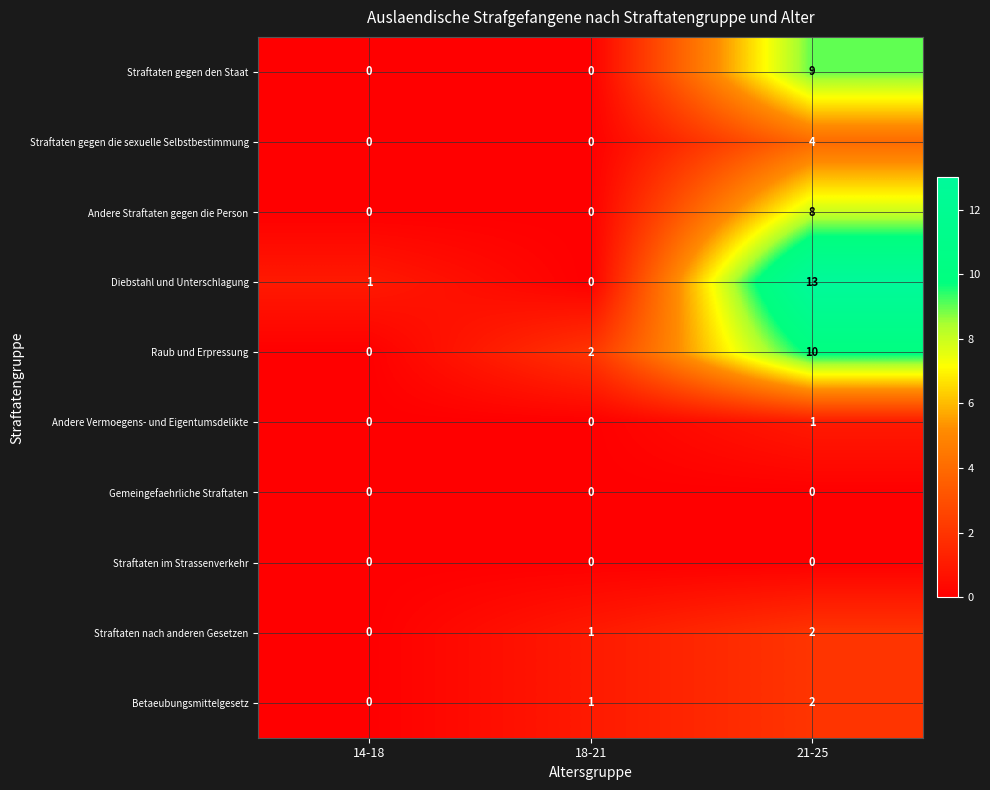

Where is Betaeubungsmittelgesetz nearest to the value 1?

18-21